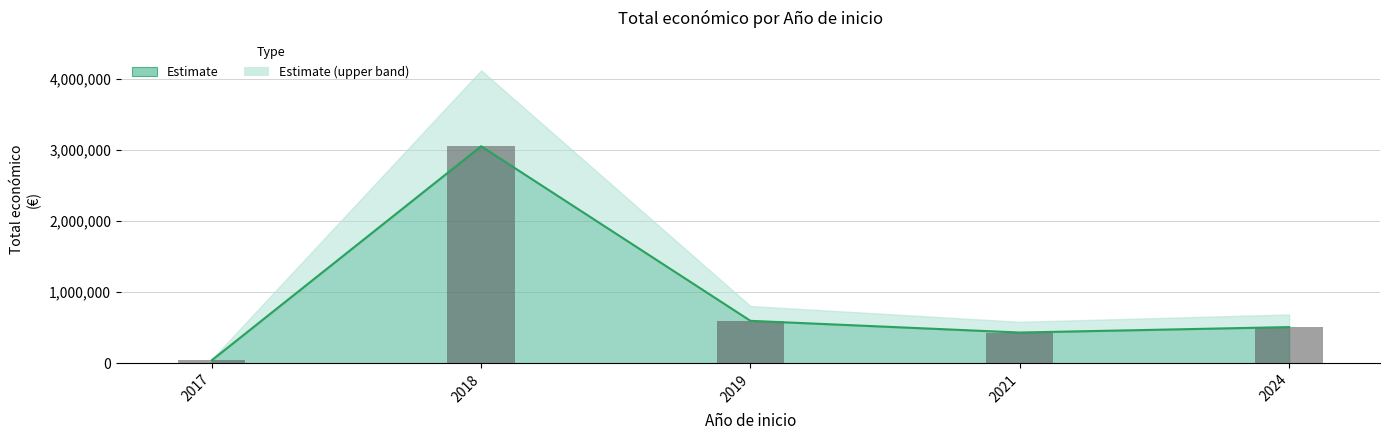

True or false: the data shows 430411 at 2021.

True